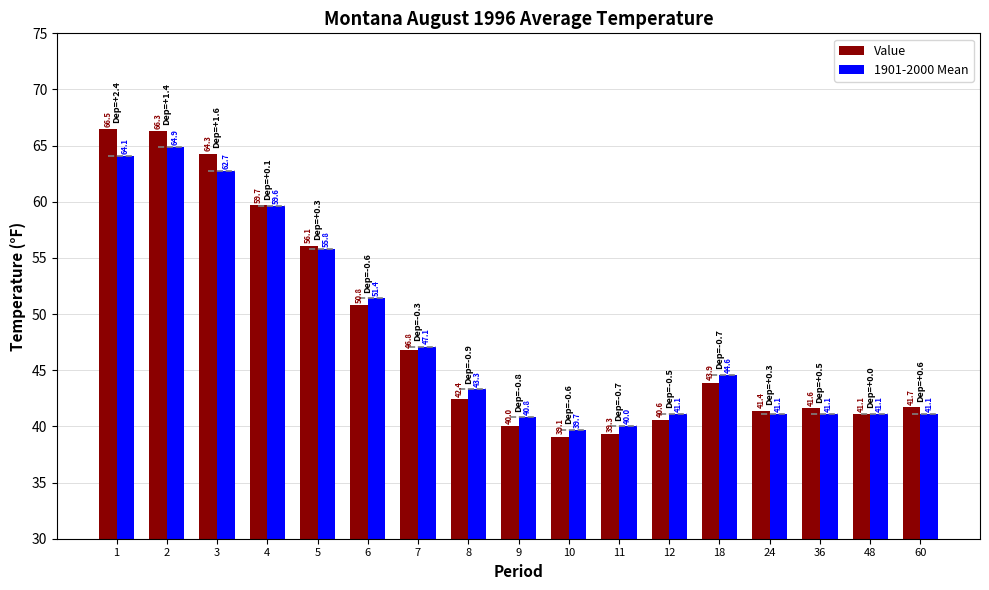

What is the total value across all series at 18?

88.5